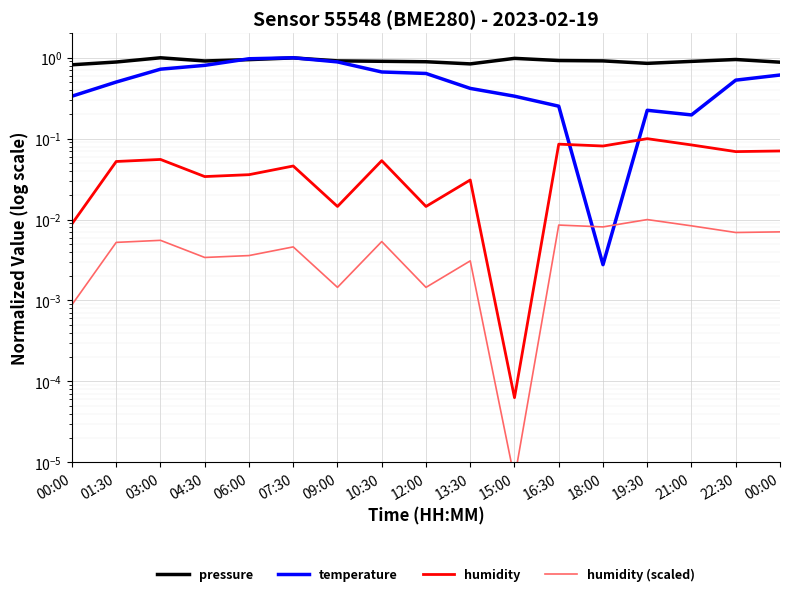

Does the chart display data point markers on the line(s)?

No